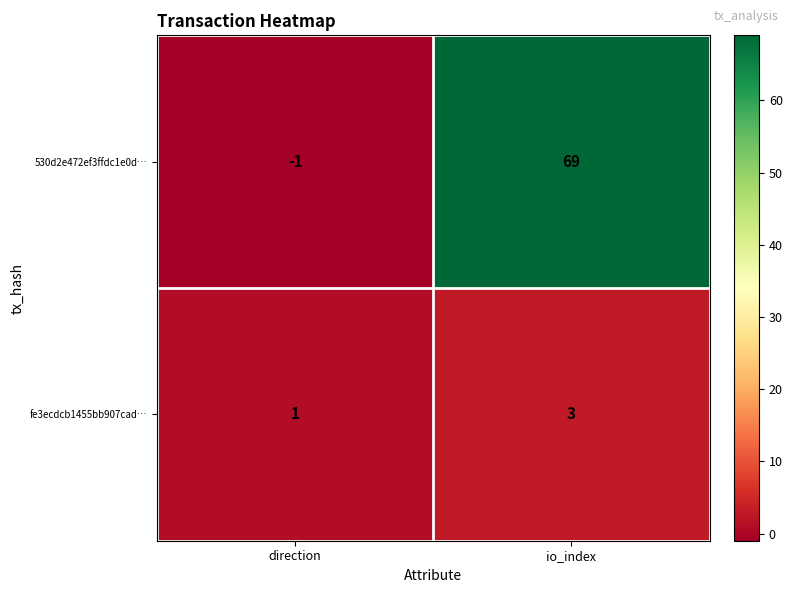

Reading left to right, extract all data points from this chart.

530d2e472ef3ffdc1e0d…: -1	69
fe3ecdcb1455bb907cad…: 1	3